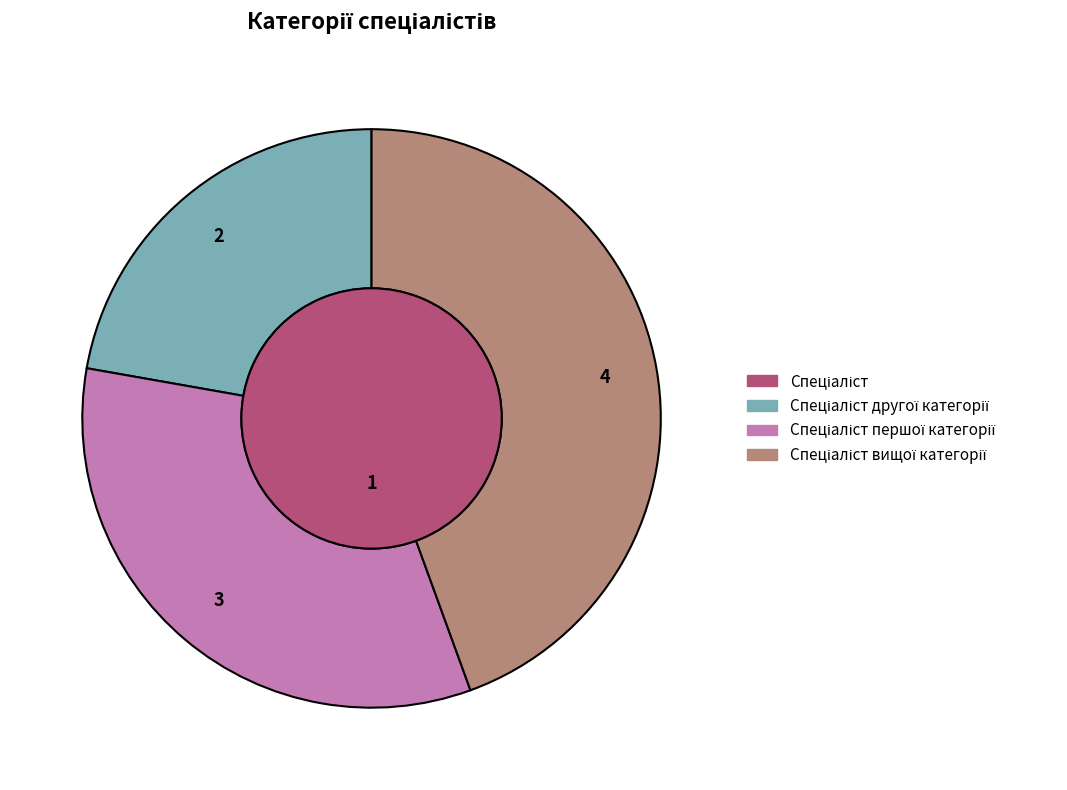

To the nearest percent, what portion does Спеціаліст другої категорії represent?

20%